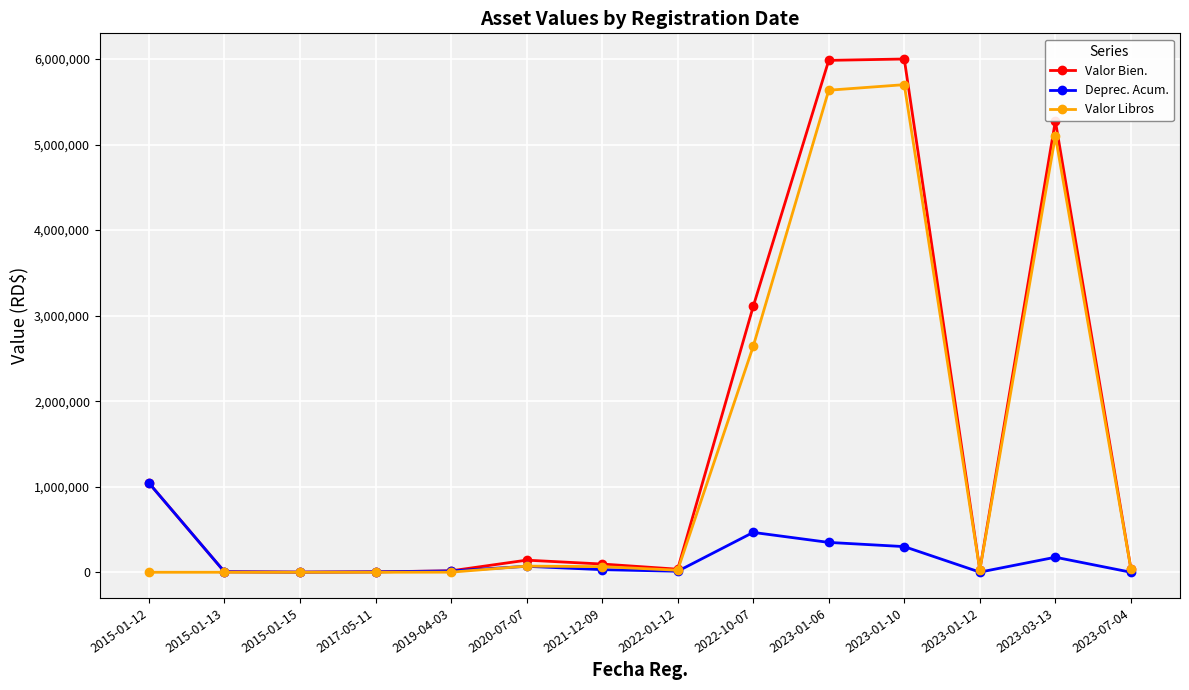

What is the label of the 4th point from the left?

2017-05-11